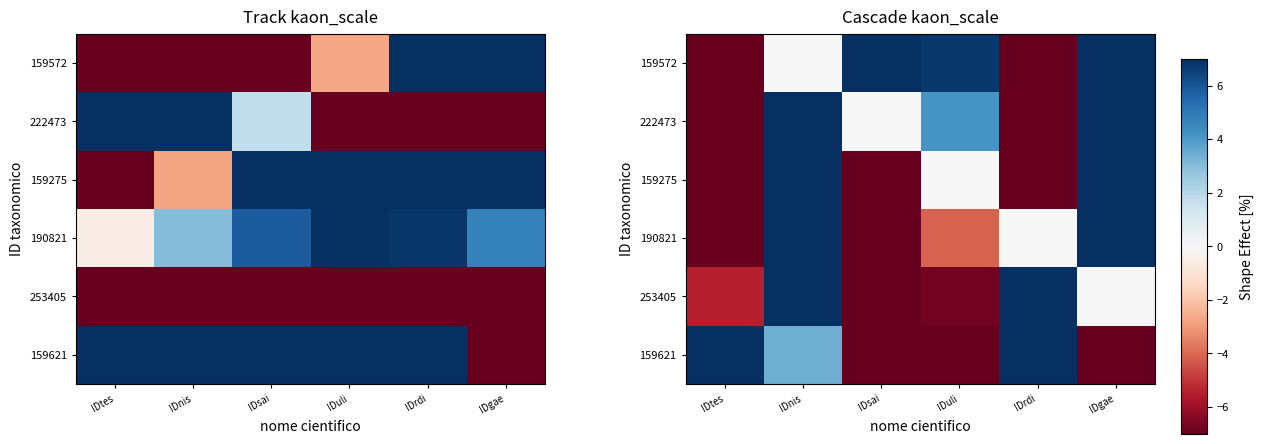

How many values in the 159621 series are below 3?

3